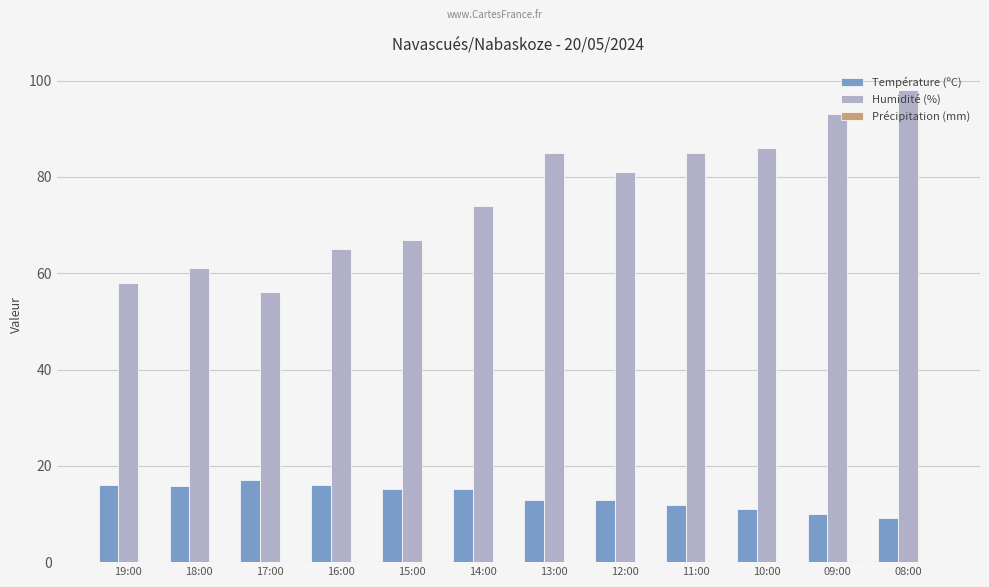

Which category has the highest value across all series?

08:00